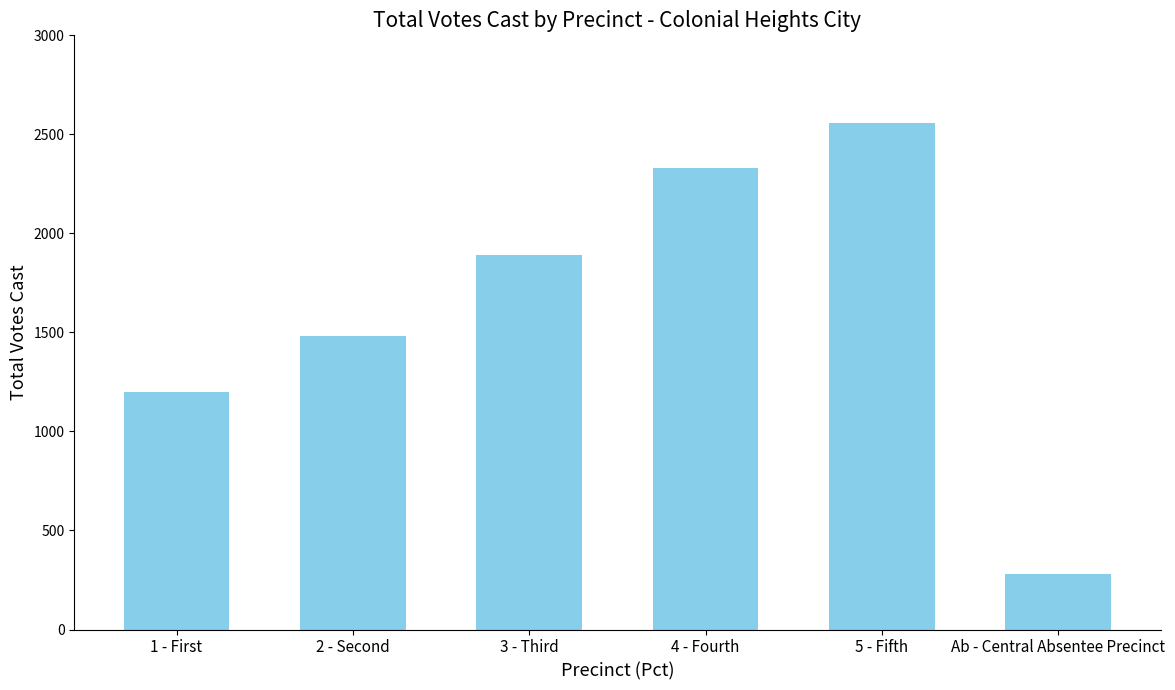

What is the average value?

1623